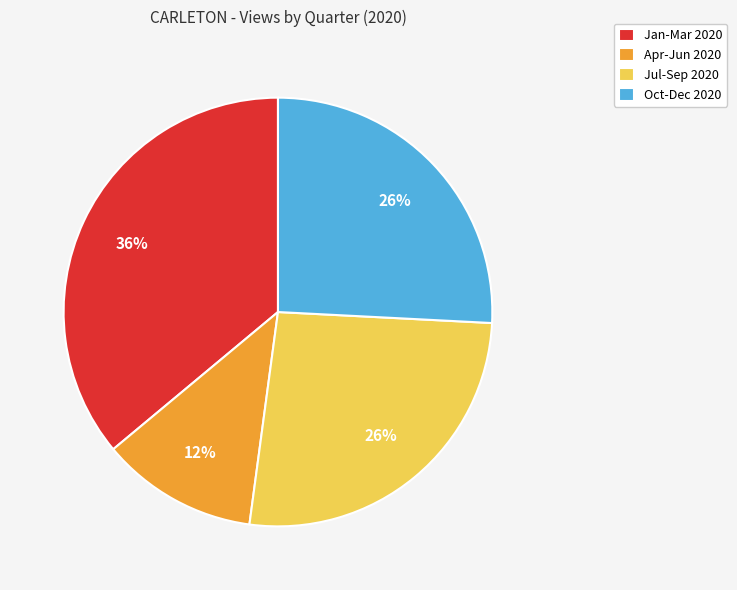

Does Jul-Sep 2020 account for over 50% of the chart?

No